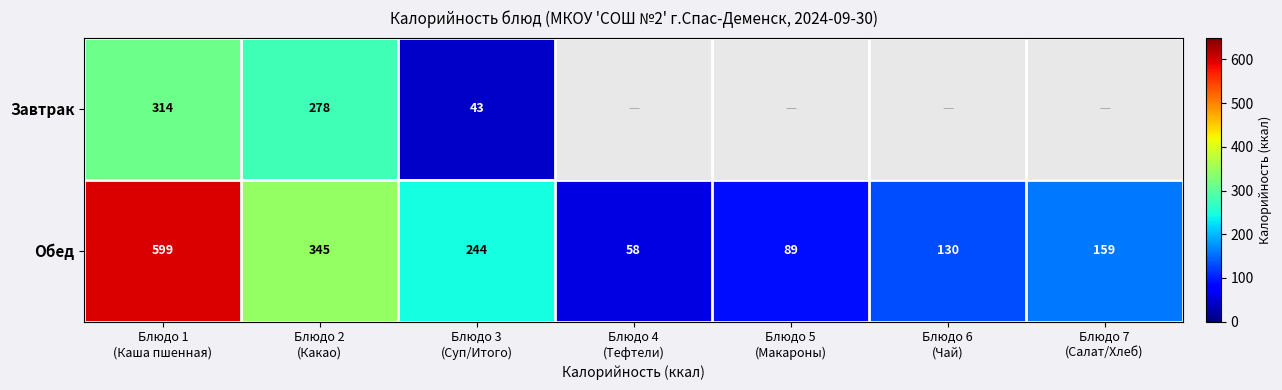

What is the difference between the maximum and minimum values in the Обед series?

541